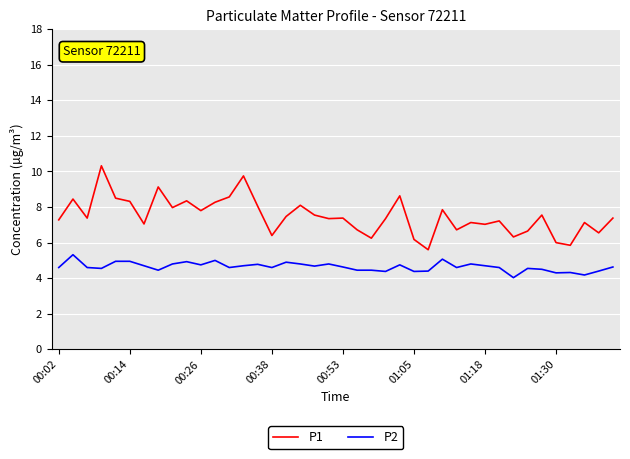

List the series in order of their peak value, highest first.

P1, P2